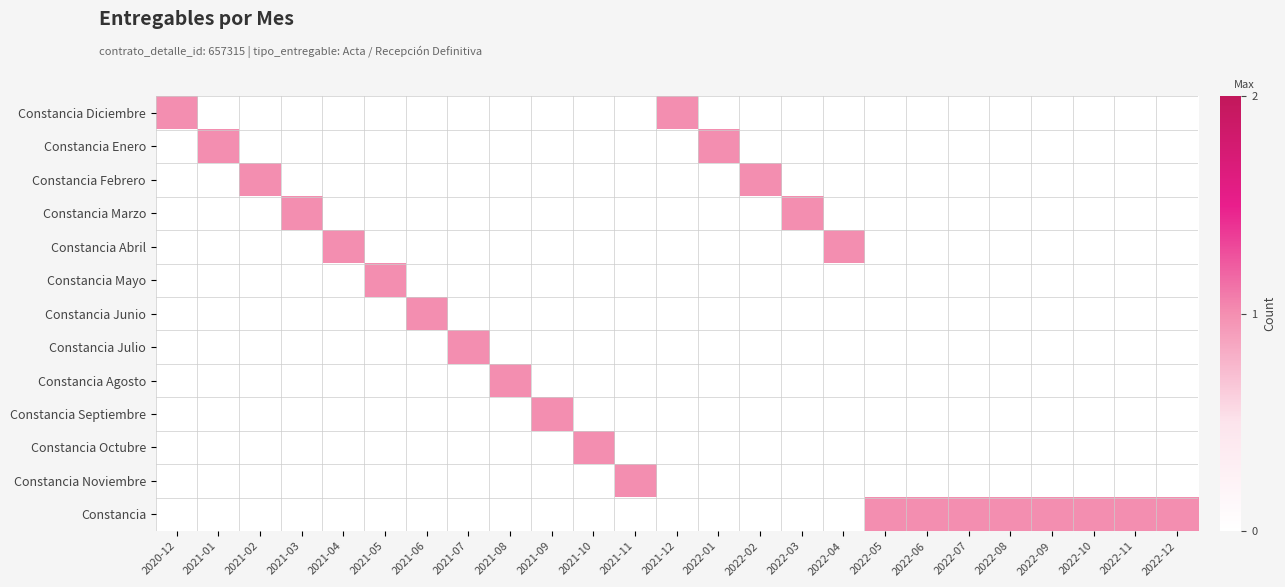

What is the total value across all series at 2021-08?

1